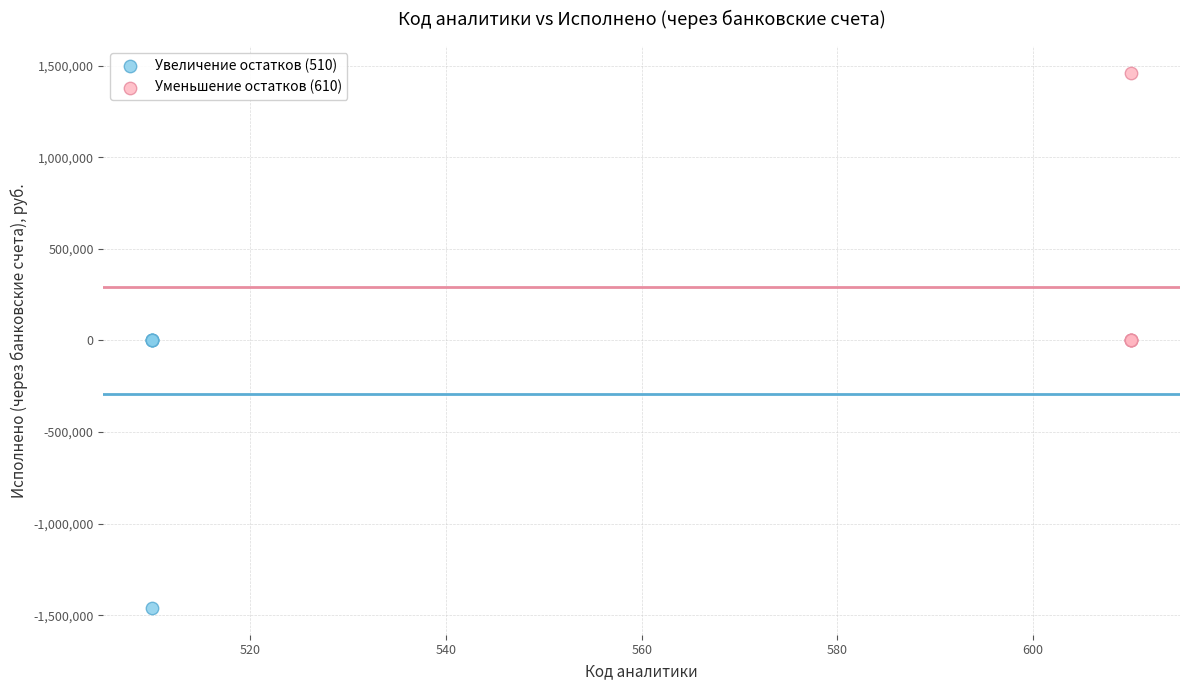

Which series contains the lowest Y value?

Увеличение остатков (510)